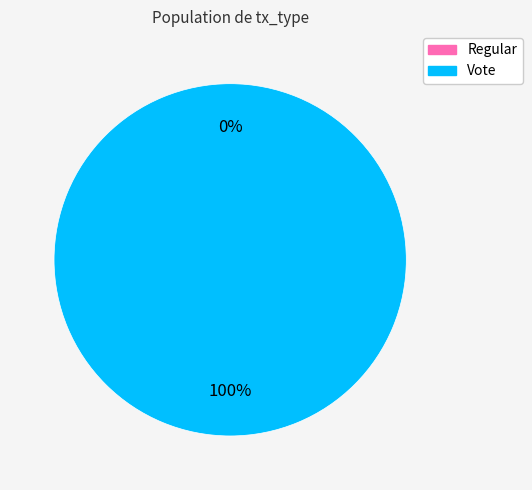

Between Regular and Vote, which is larger?

Vote